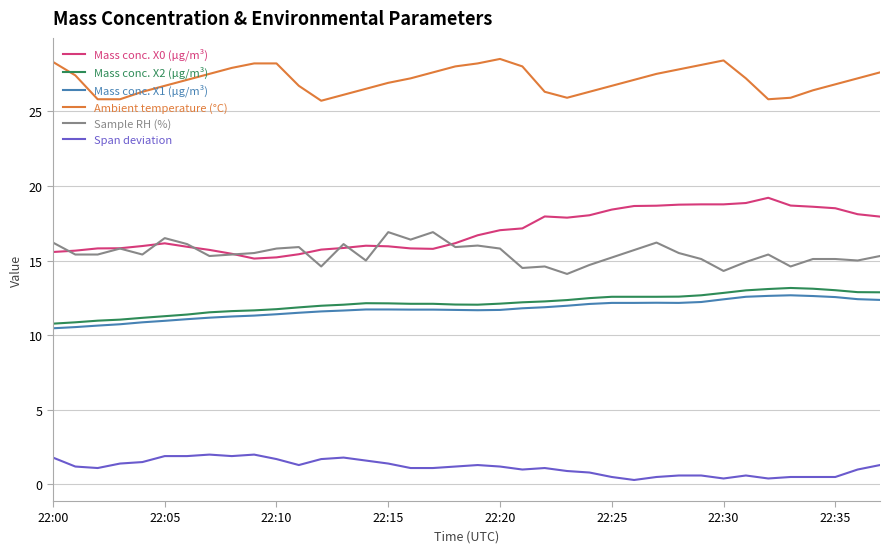

True or false: Span deviation and Sample RH (%) intersect in this chart.

False